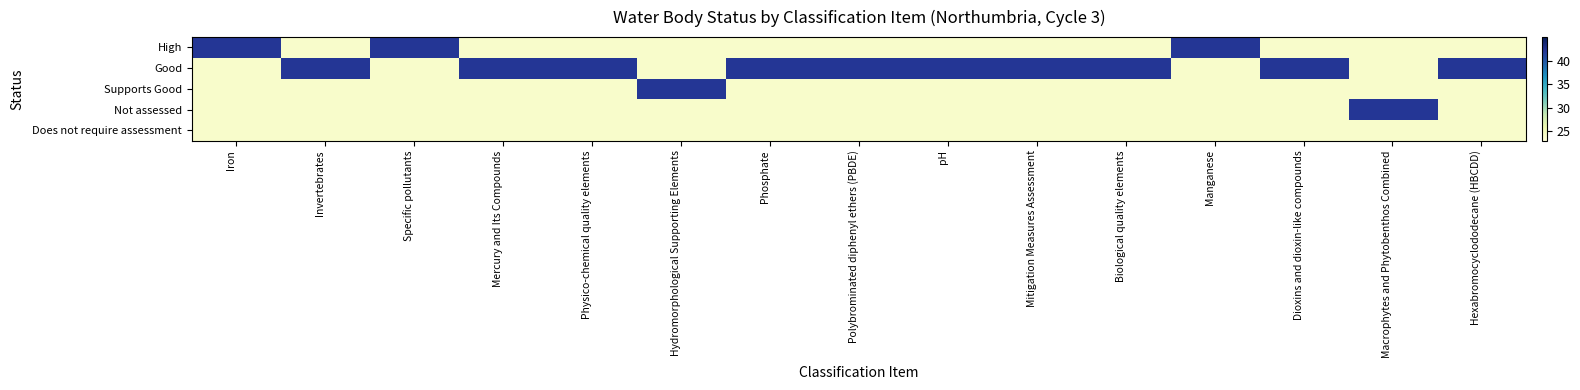

Which series has the widest spread of values?

High